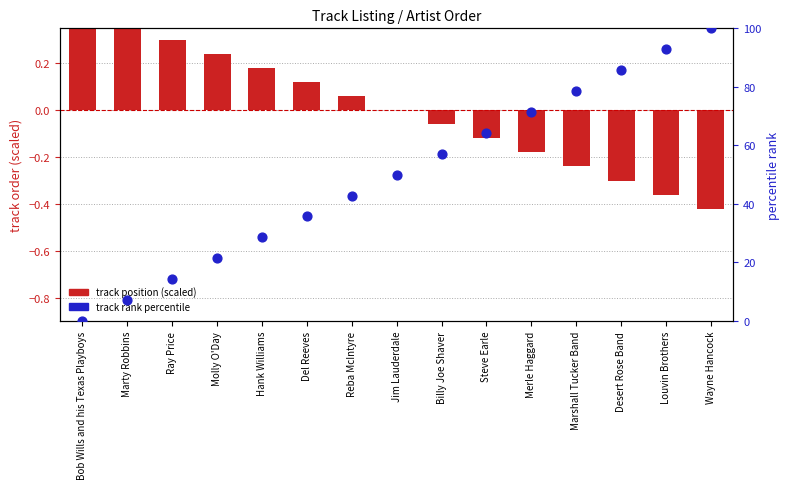

Which series contains the lowest Y value?

track position (scaled)